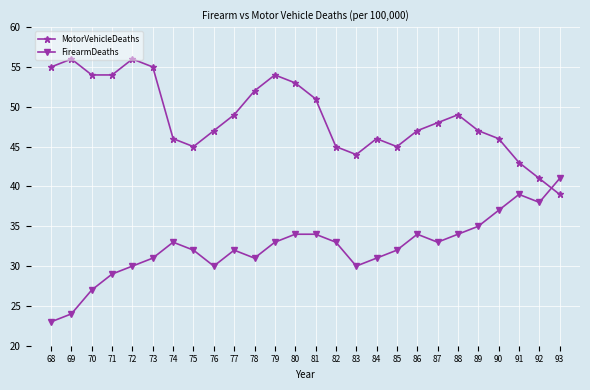

True or false: MotorVehicleDeaths has a value of 24 at 78.

False